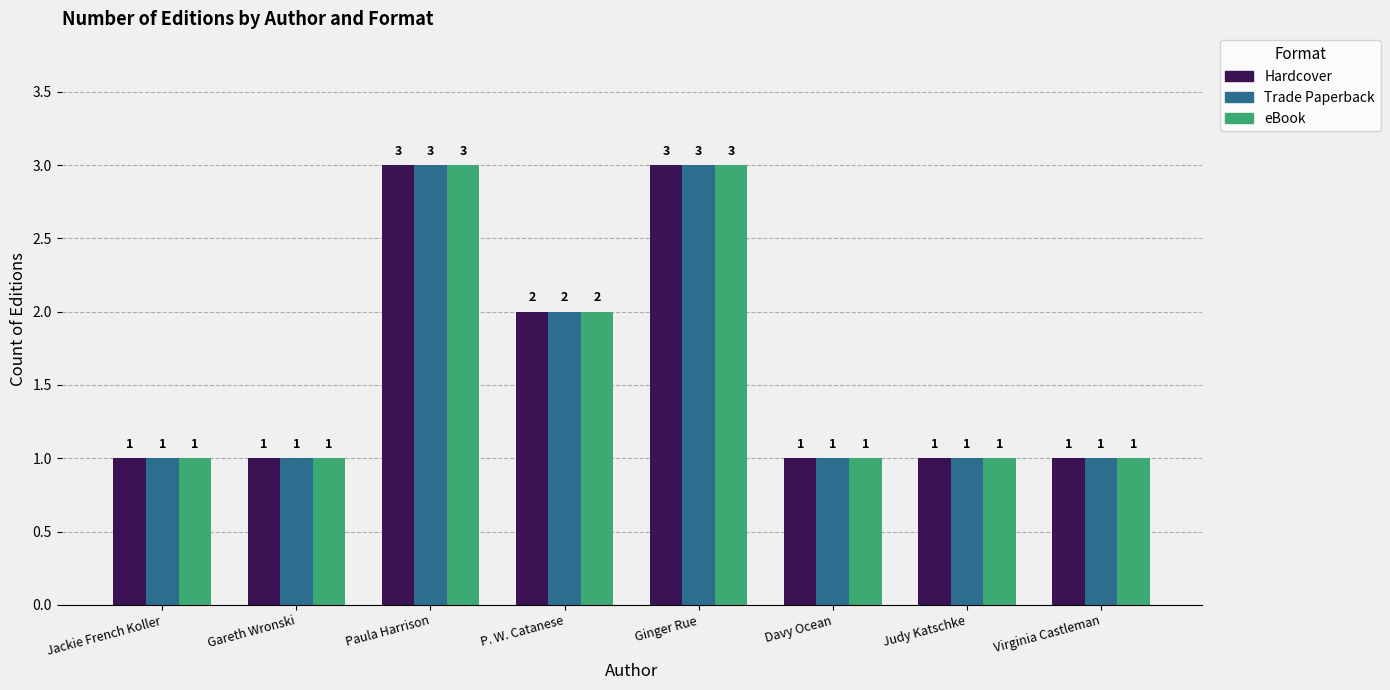

The value of Hardcover at Paula Harrison is 2. True or false?

False